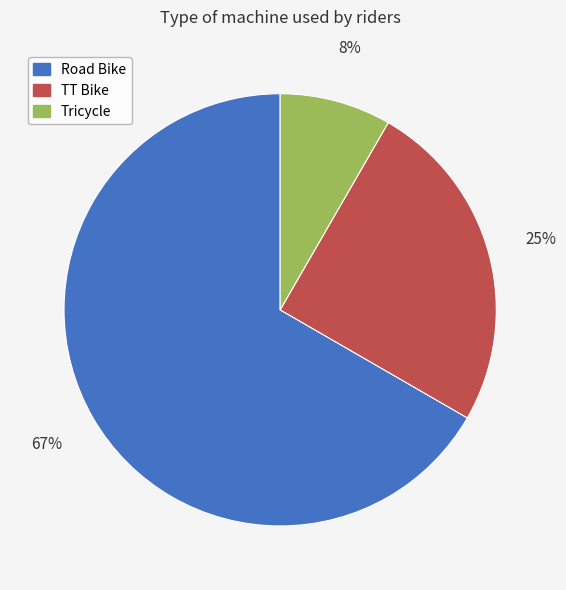

Combined, do Road Bike and TT Bike account for over 50%?

Yes